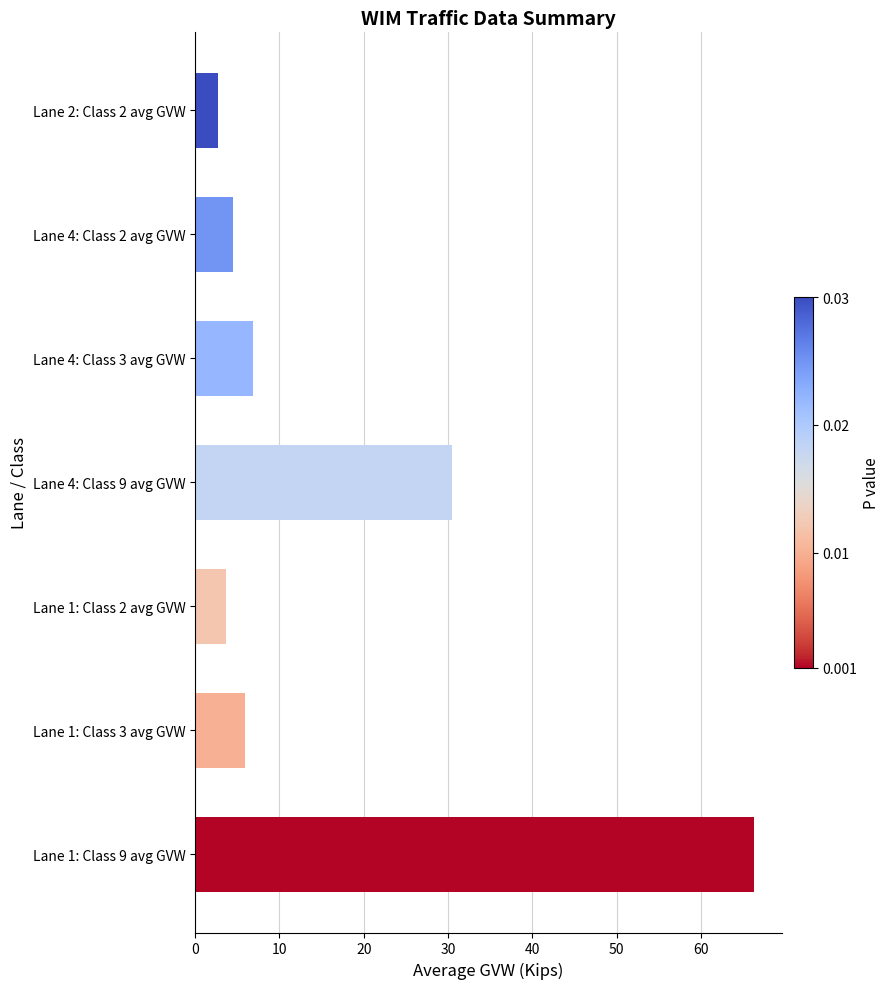

Count the number of data series in this chart.

1